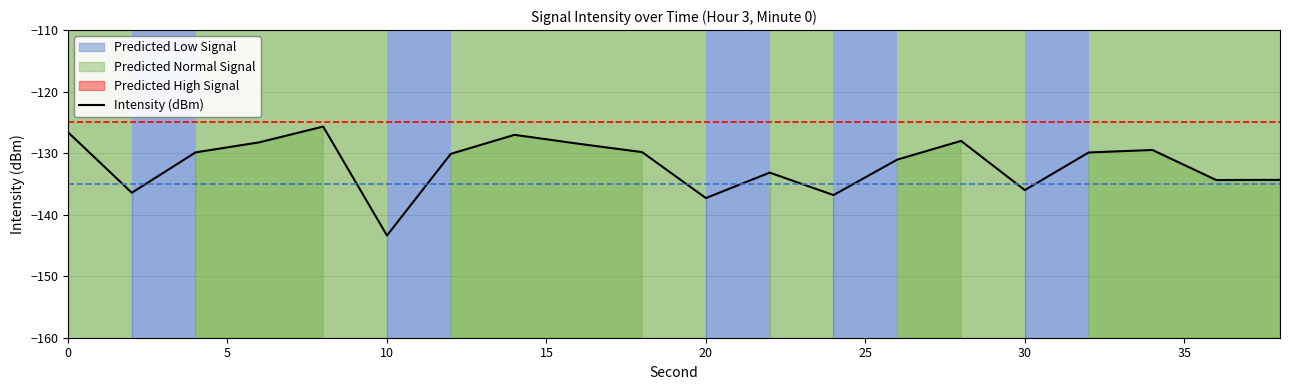

How many lines are shown in the chart?

1